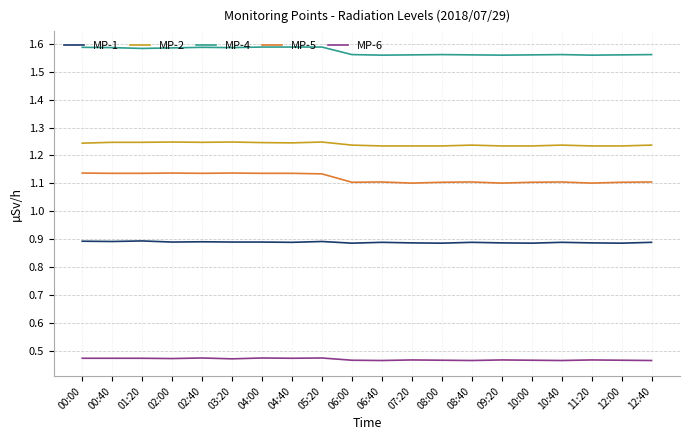

Which series has the largest total across all categories?

MP-4